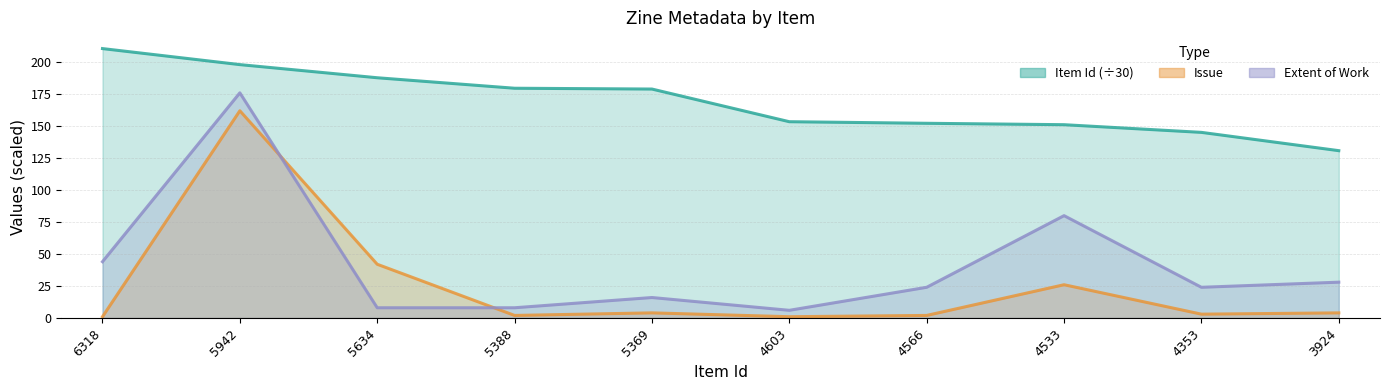

At which label does Item Id first exceed 178?

6318